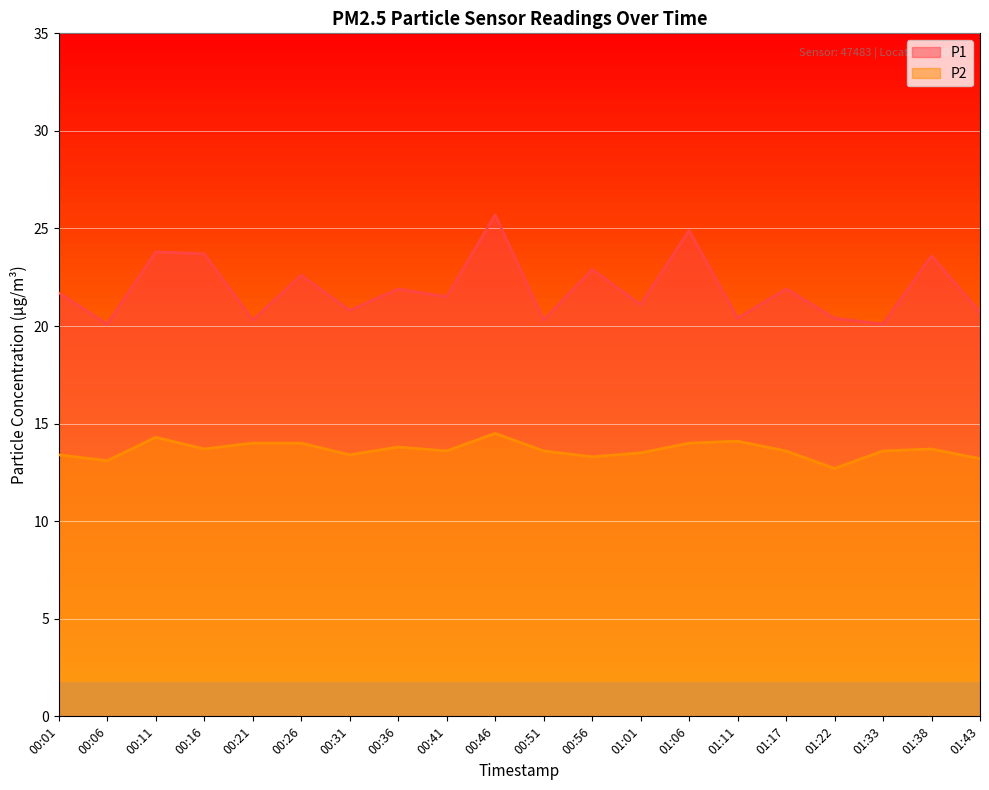

What is the difference between the P2 values at 01:11 and 01:38?

0.4